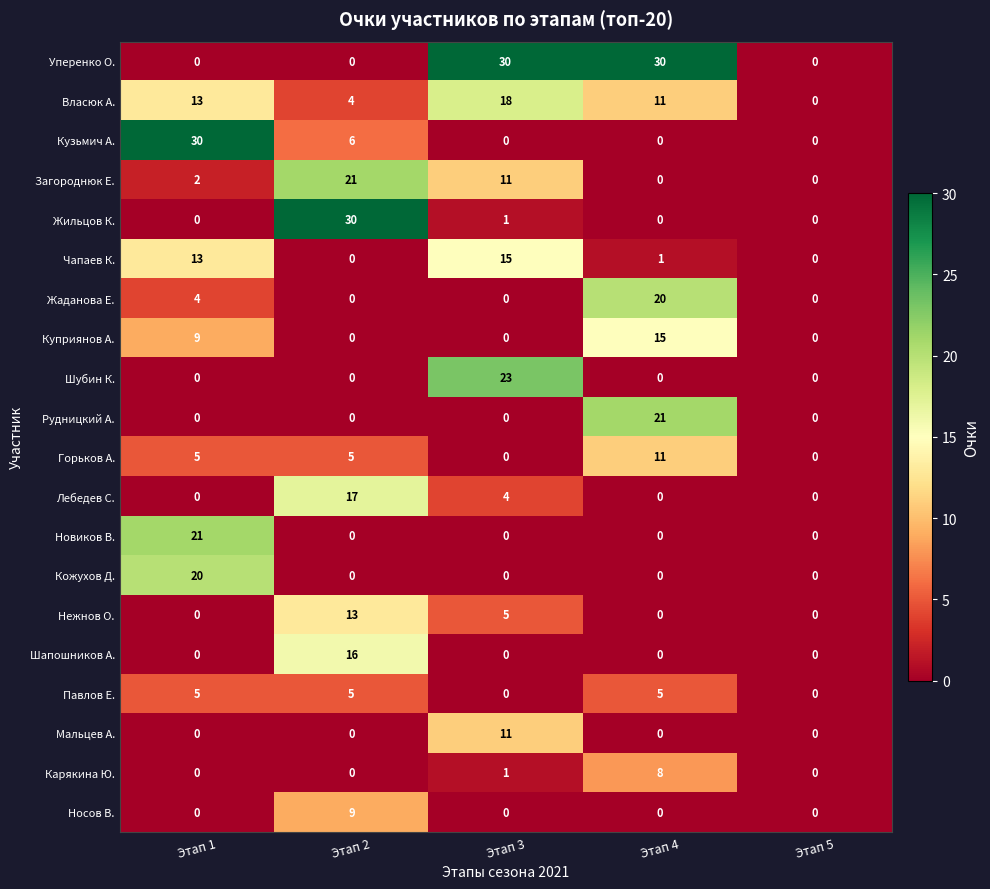

List the labels in order of Власюк А. value, smallest first.

Этап 5, Этап 2, Этап 4, Этап 1, Этап 3